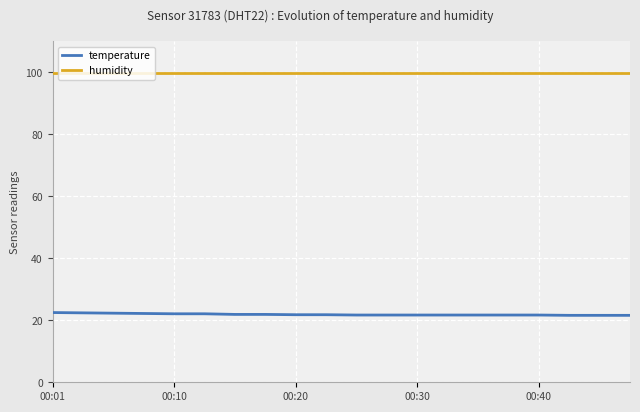

How many lines are shown in the chart?

2